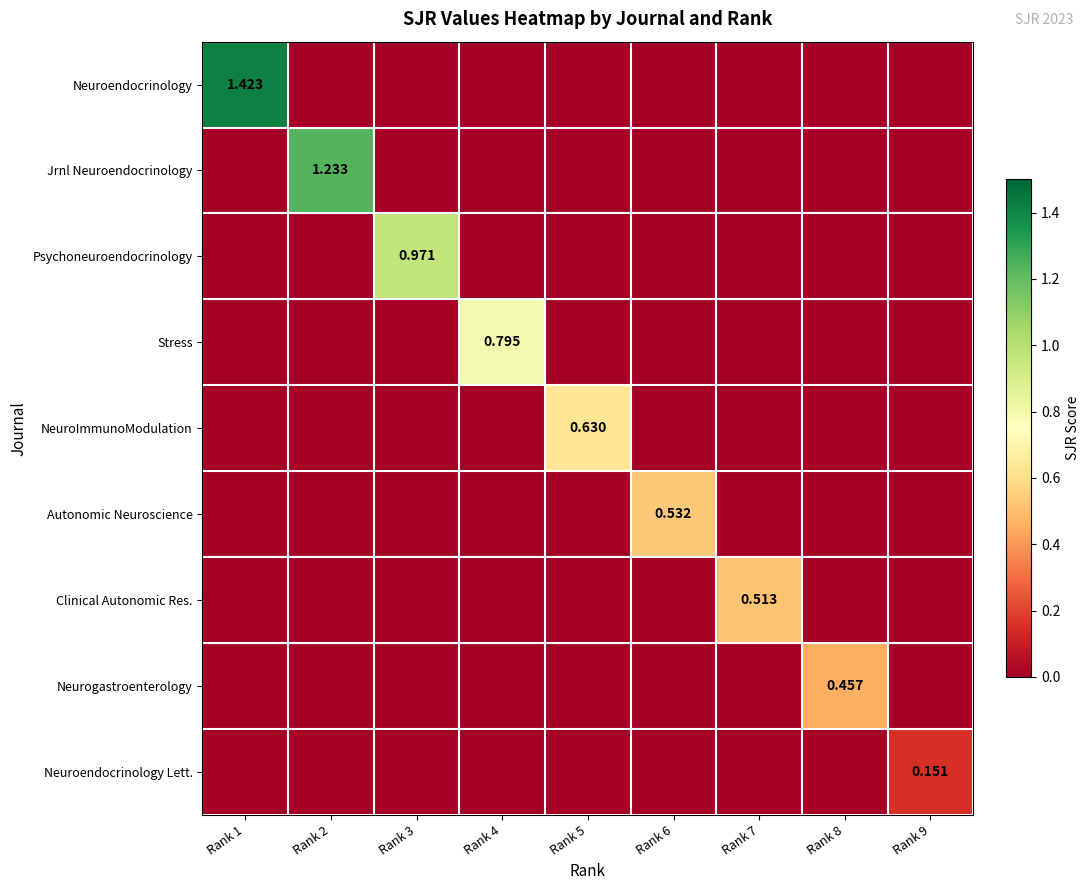

At Rank 7, list the series in order from smallest to largest.

Neuroendocrinology, Jrnl Neuroendocrinology, Psychoneuroendocrinology, Stress, NeuroImmunoModulation, Autonomic Neuroscience, Neurogastroenterology, Neuroendocrinology Lett., Clinical Autonomic Res.